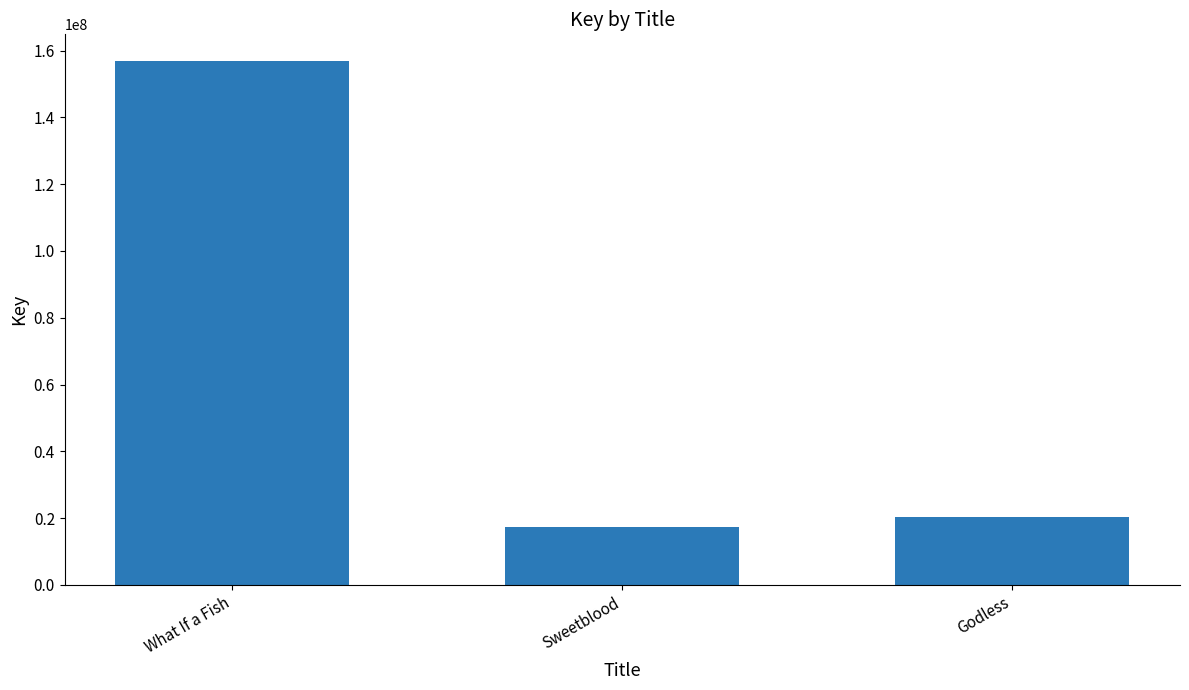

At which label does the data first exceed 20265296?

What If a Fish